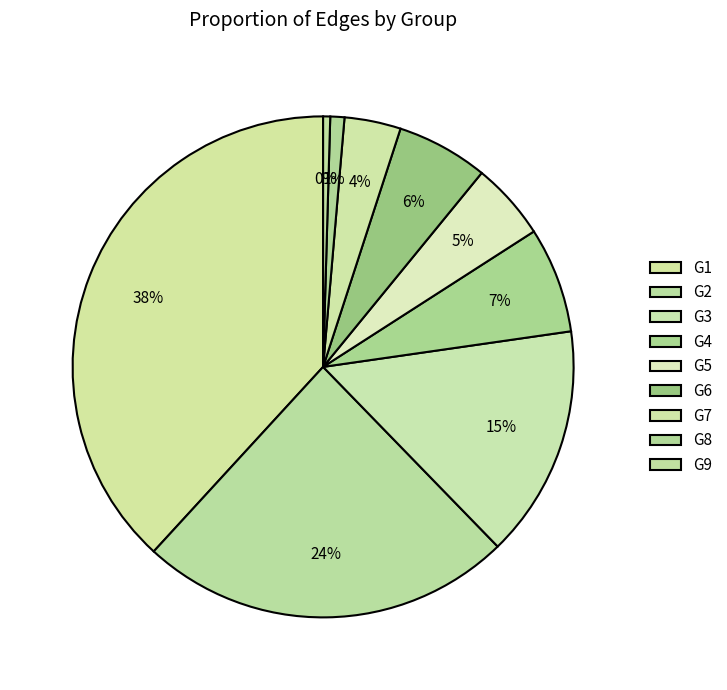

Count the number of slices in the pie.

9